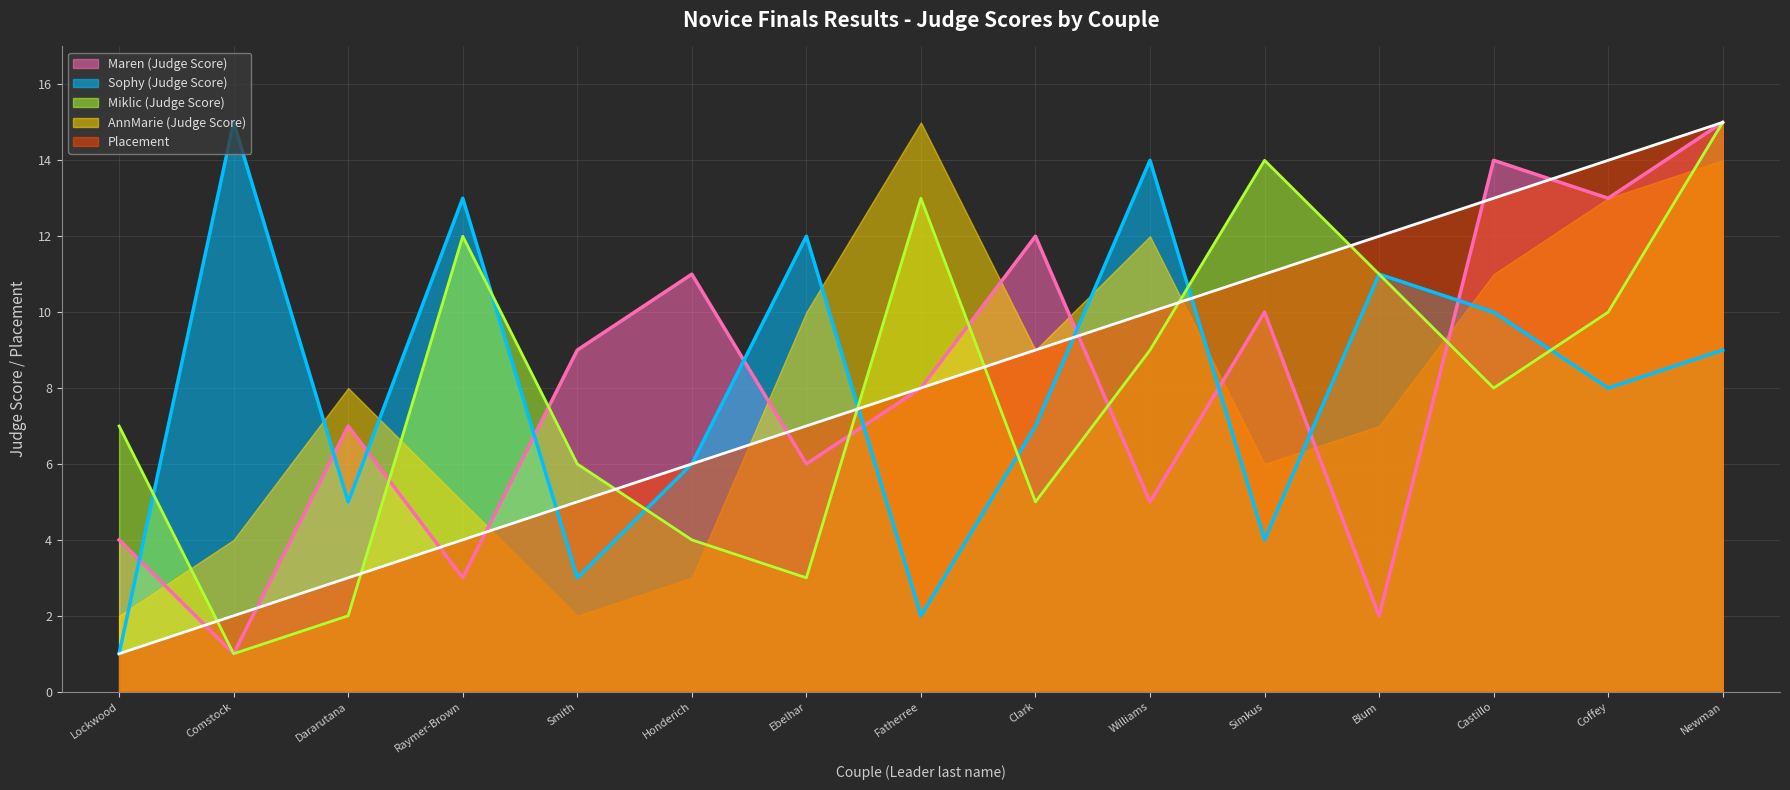

In Marker Score (Maren), how many points are lower than both neighbors (excluding endpoints)?

6